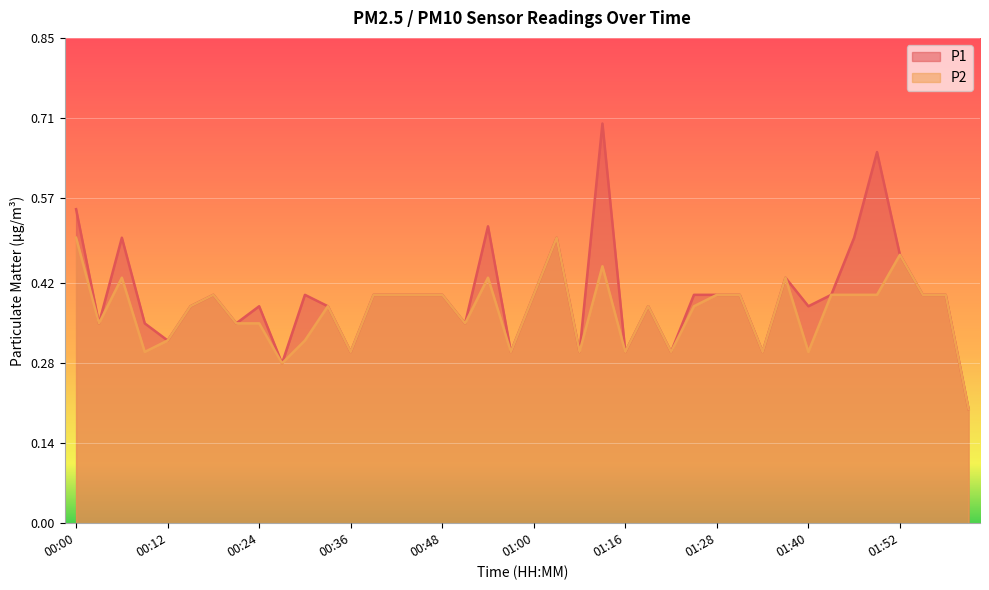

Which has a higher value, 01:40 or 00:36?

01:40